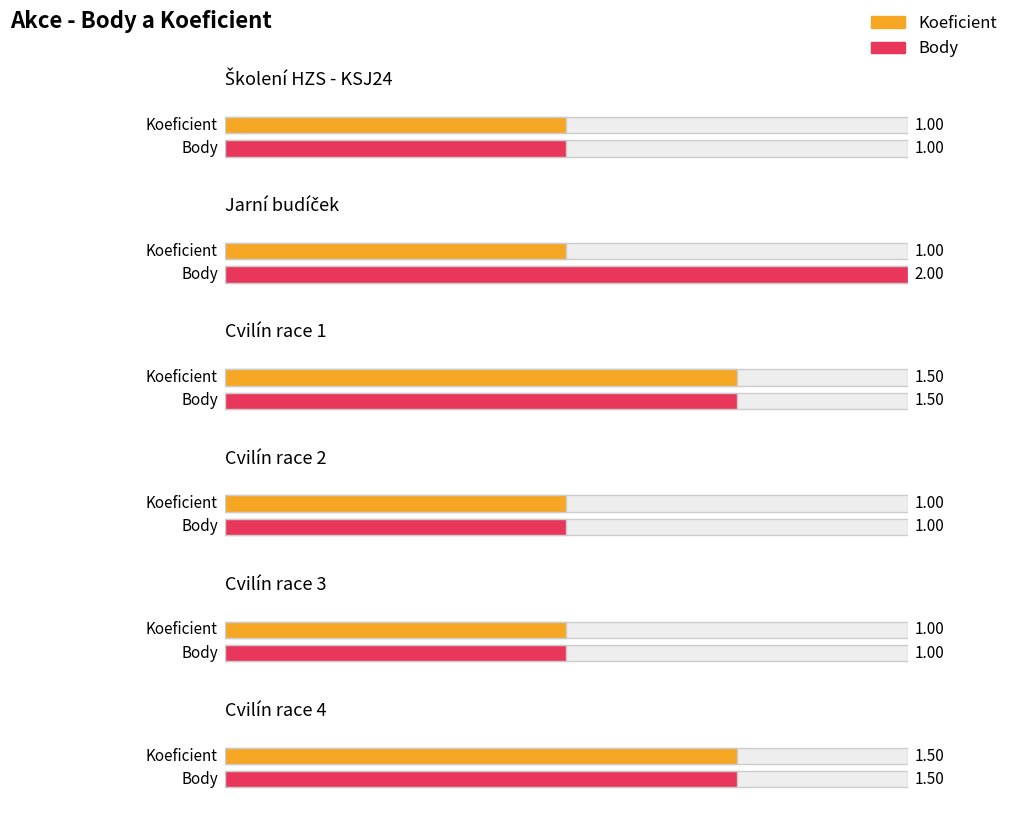

Is the value of Koeficient at Cvilín race 2 greater than the value of Body at Jarní budíček?

No